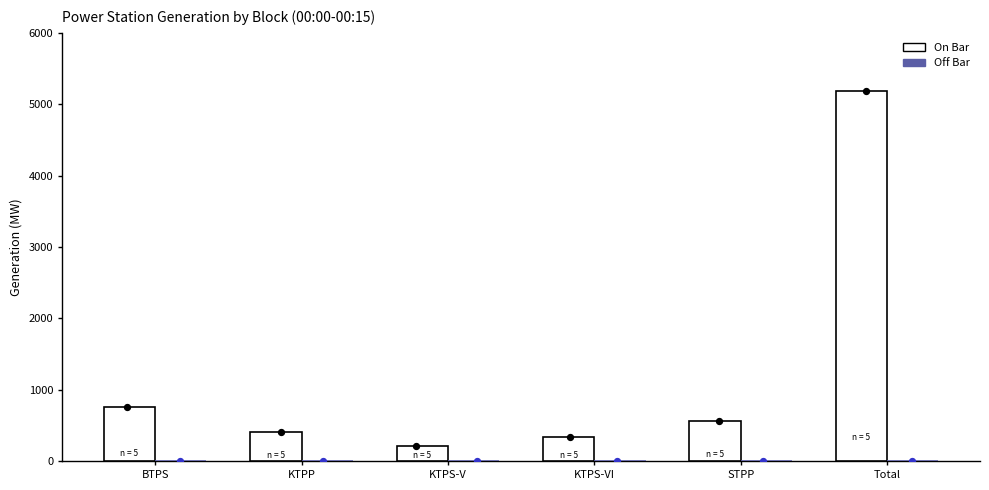

Which series has the largest Y range (max minus min)?

On Bar